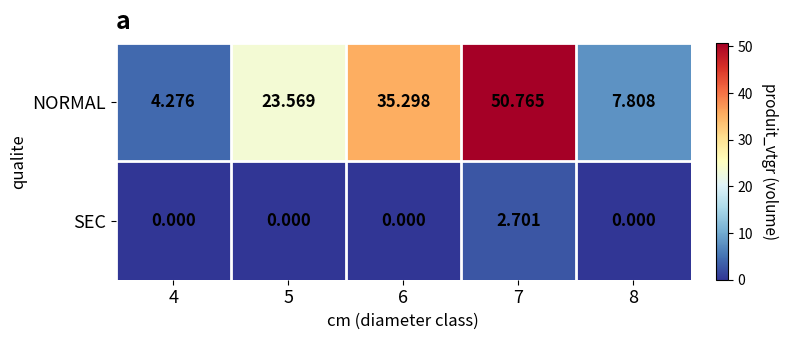

Is the value of NORMAL at 6 greater than the value of SEC at 7?

Yes